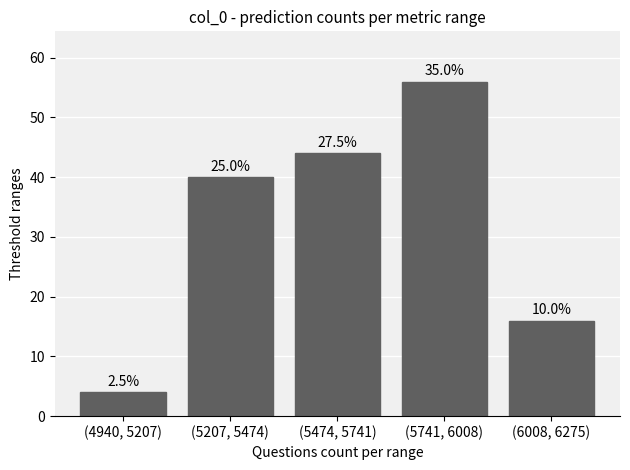

How many bars are there in total?

5